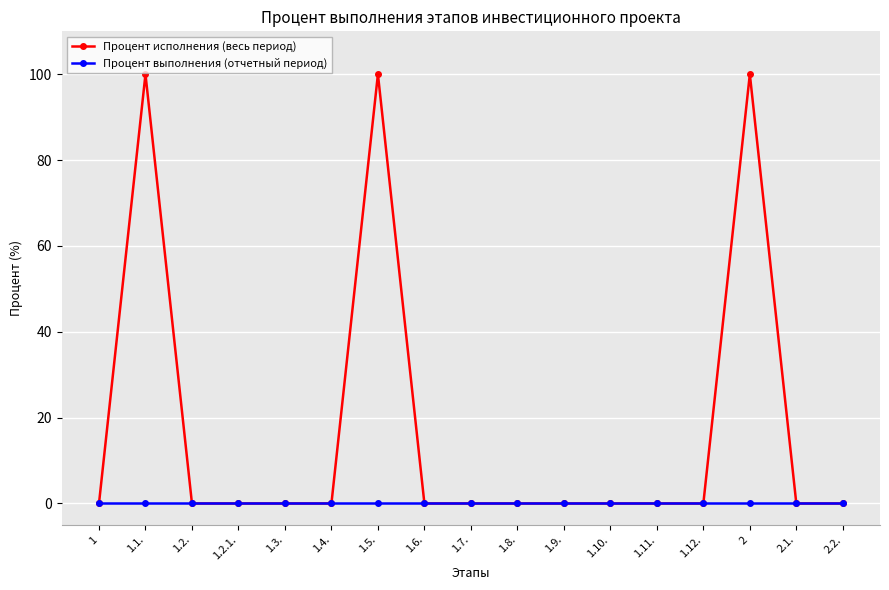

True or false: Процент исполнения (весь период) has more than 0 points higher than both neighbors.

True